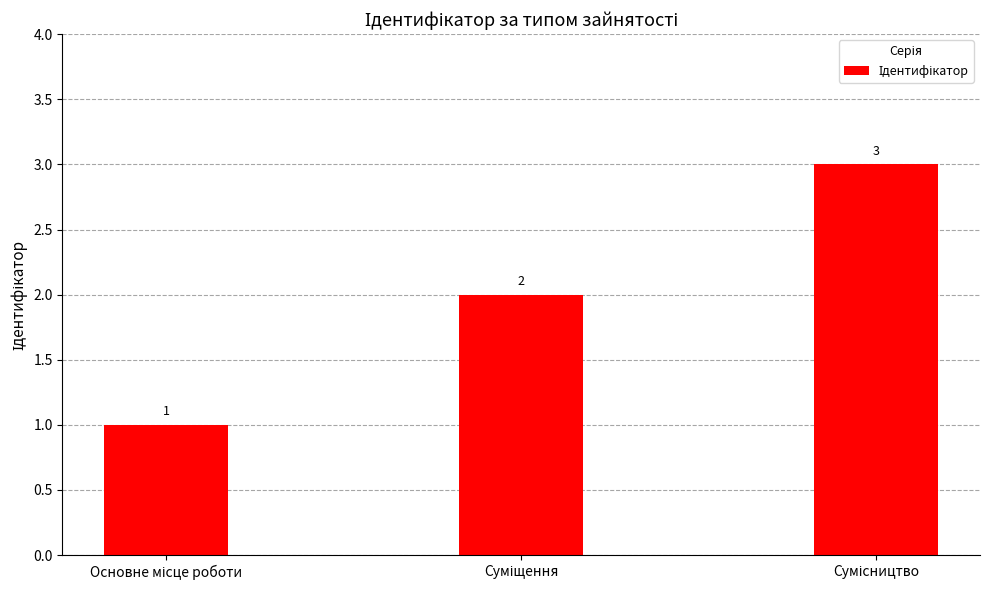

What is the greatest value displayed?

3